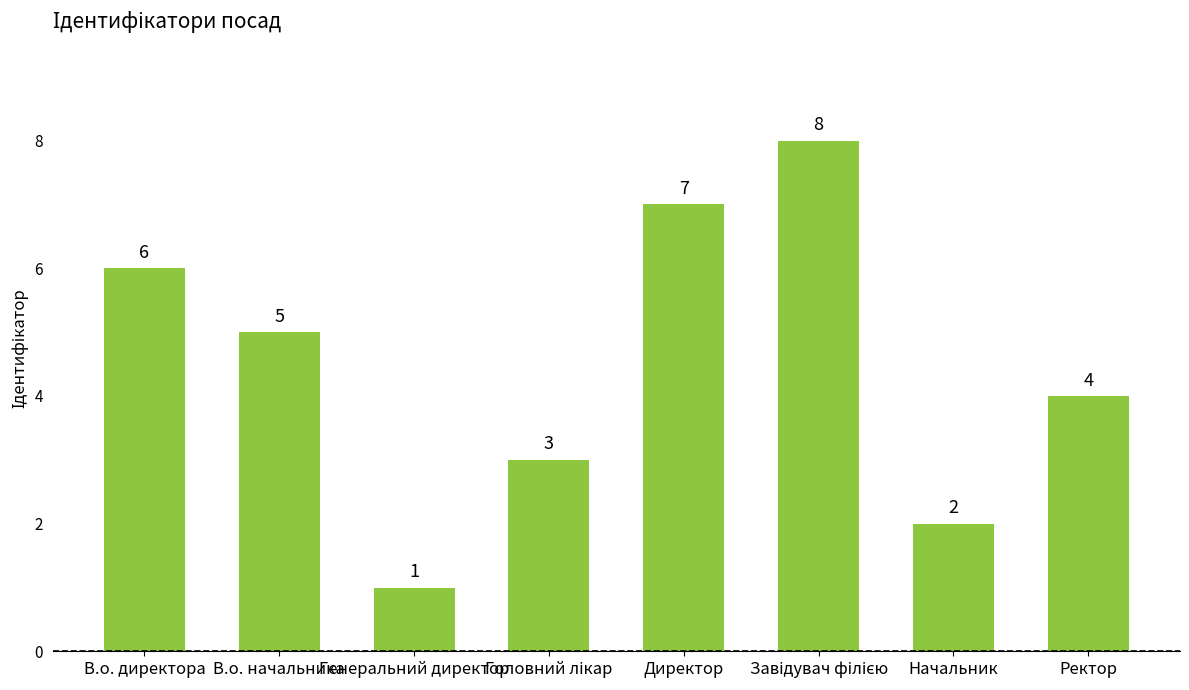

What value does the data have at Директор?

7